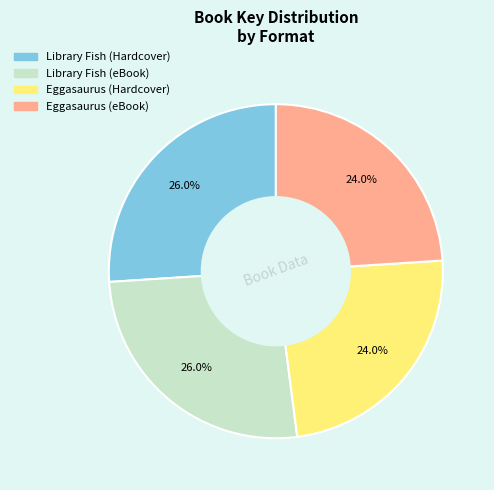

How many slices are in this pie chart?

4